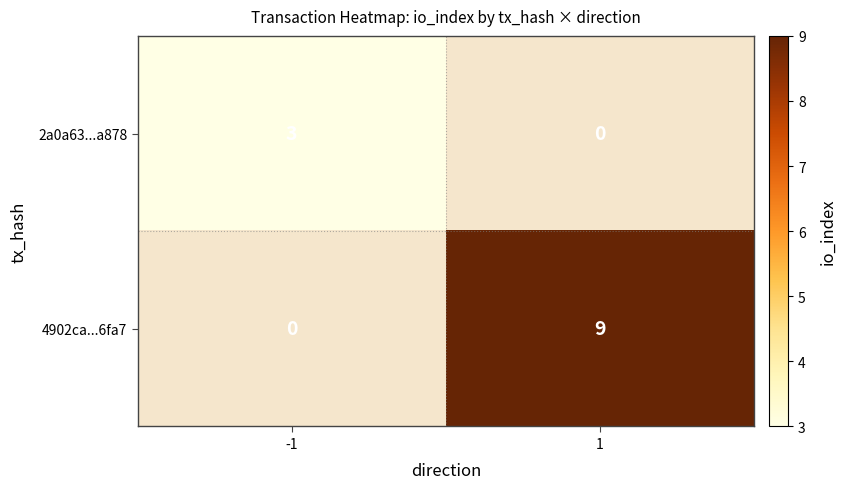

Is it true that 2a0a63...a878 equals 1 at -1?

False